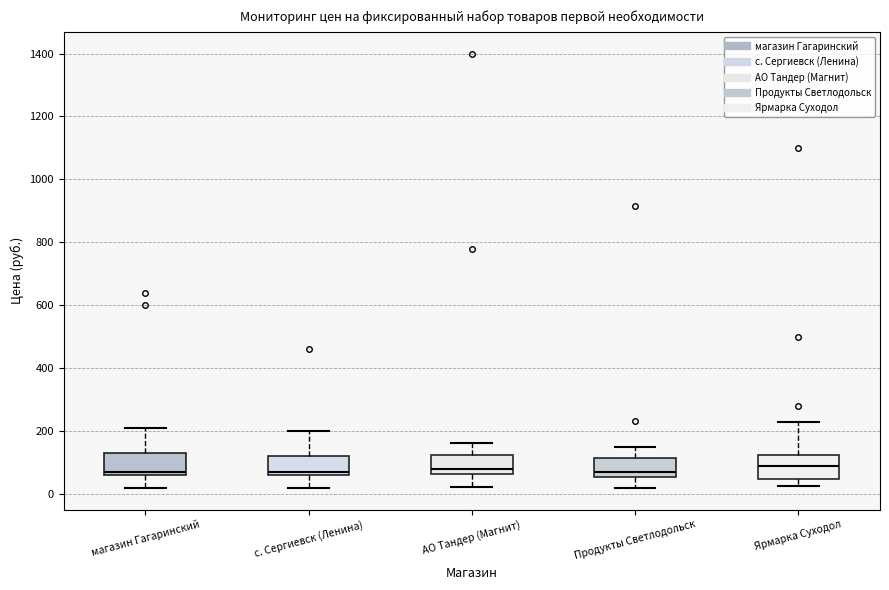

Reading left to right, read every box against the y-axis: the position of its median line, the range the box covers, and the ends of its whiskers. The values are not printed on the chart, so give them approximately, as read against the axis.

магазин Гагаринский: median 80, box 60 to 140, whiskers 20 to 220
с. Сергиевск (Ленина): median 80, box 60 to 120, whiskers 20 to 200
АО Тандер (Магнит): median 80, box 60 to 120, whiskers 20 to 160
Продукты Светлодольск: median 80, box 60 to 120, whiskers 20 to 160
Ярмарка Суходол: median 100, box 60 to 120, whiskers 20 to 240